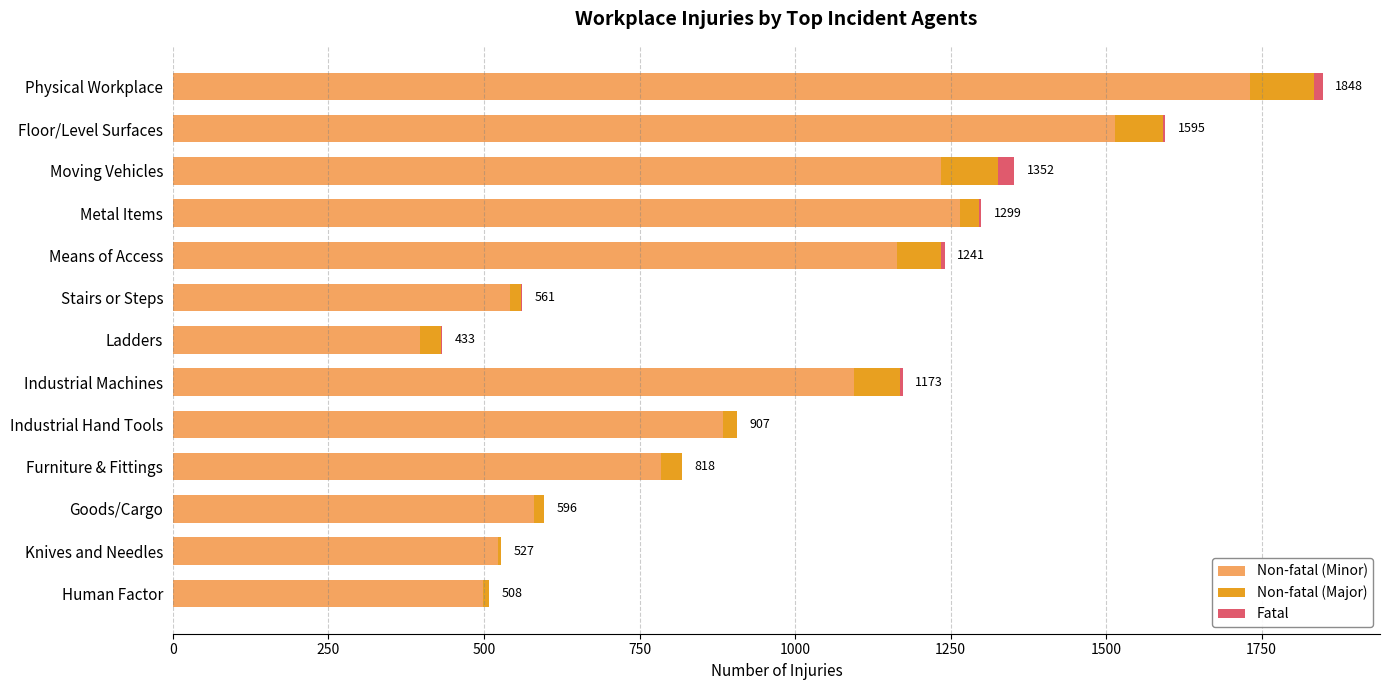

At which category is the sum across all series the highest?

Physical Workplace